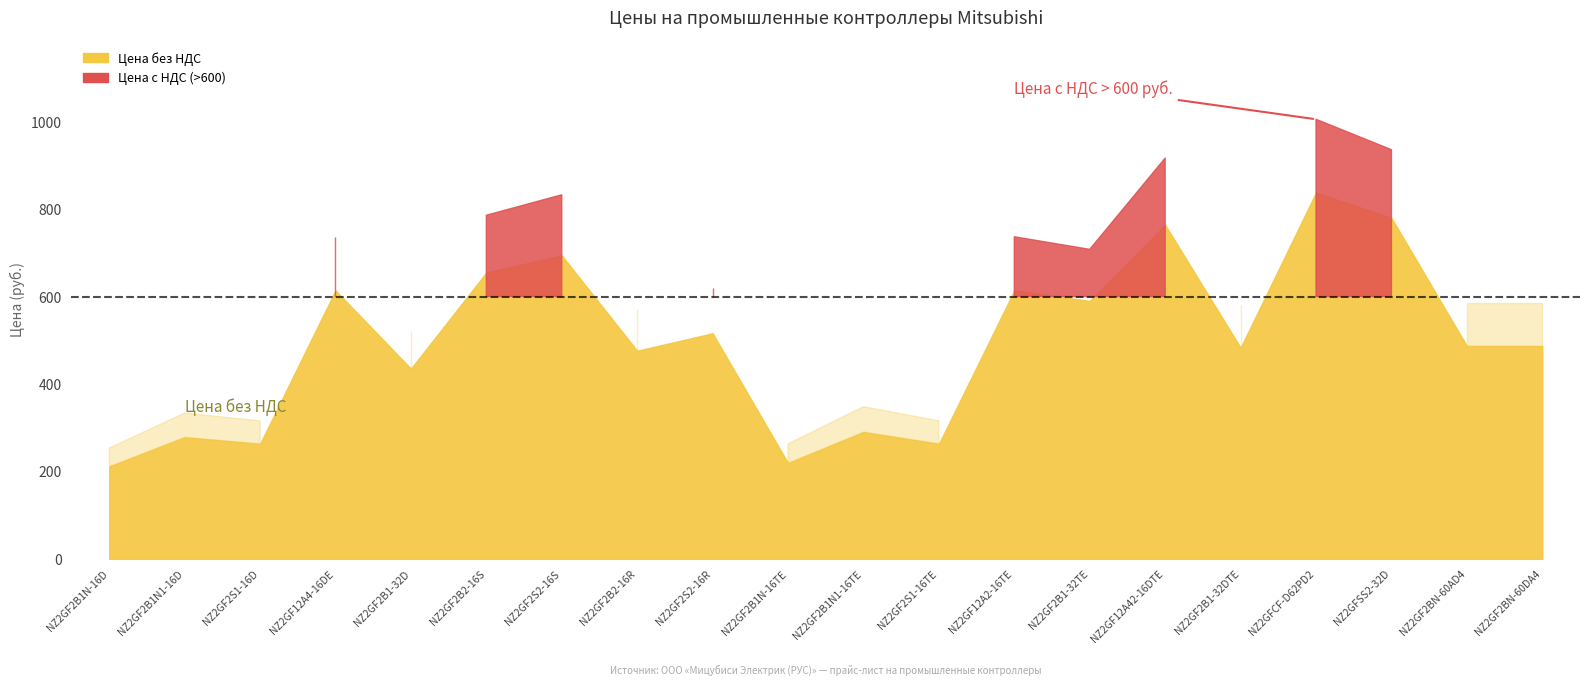

What is the difference between the highest and lowest values at NZ2GF2B1-32TE?

118.0